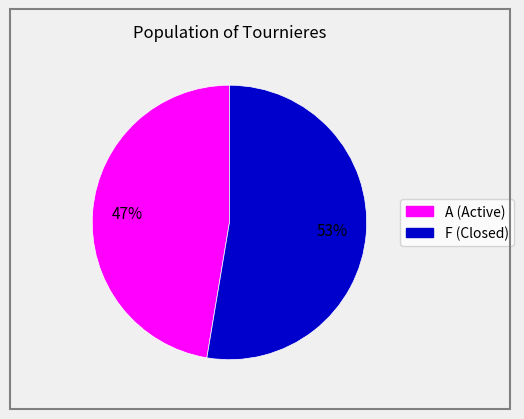

To the nearest percent, what is the average slice percentage?

50%